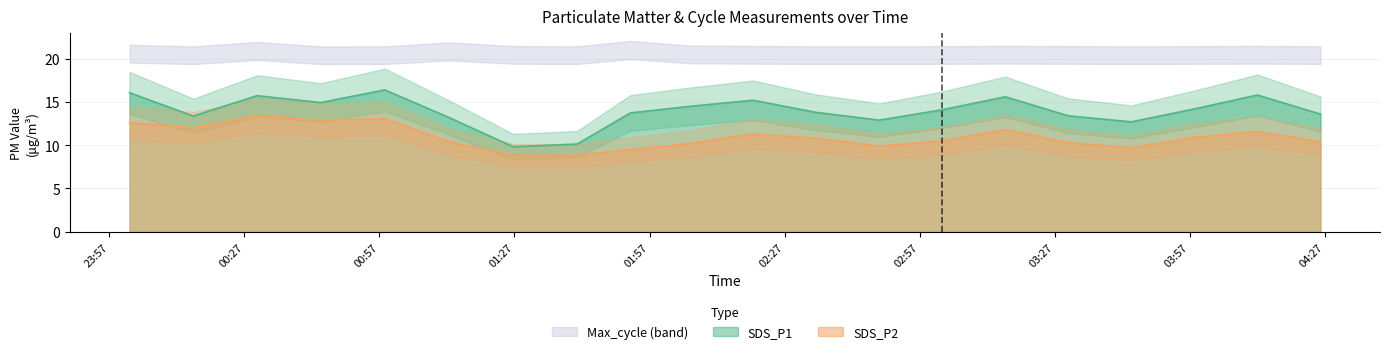

At which label does SDS_P1 reach its peak?

2022/12/07 00:58:12